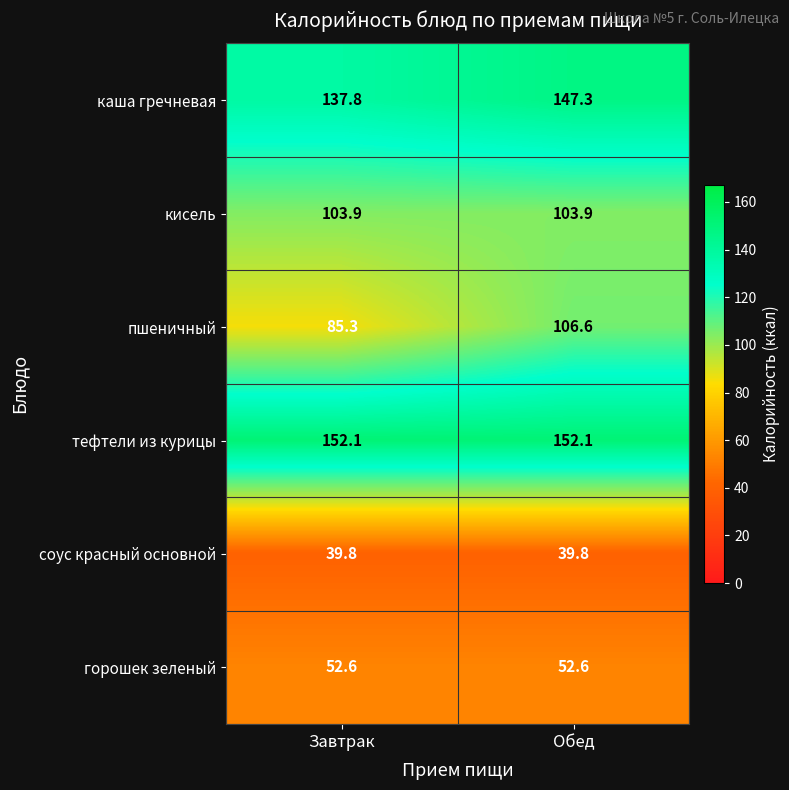

Reading left to right, what are all the values shown in this chart?

каша гречневая: Завтрак=137.8	Обед=147.3
кисель: Завтрак=103.9	Обед=103.9
пшеничный: Завтрак=85.3	Обед=106.6
тефтели из курицы: Завтрак=152.1	Обед=152.1
соус красный основной: Завтрак=39.8	Обед=39.8
горошек зеленый: Завтрак=52.6	Обед=52.6